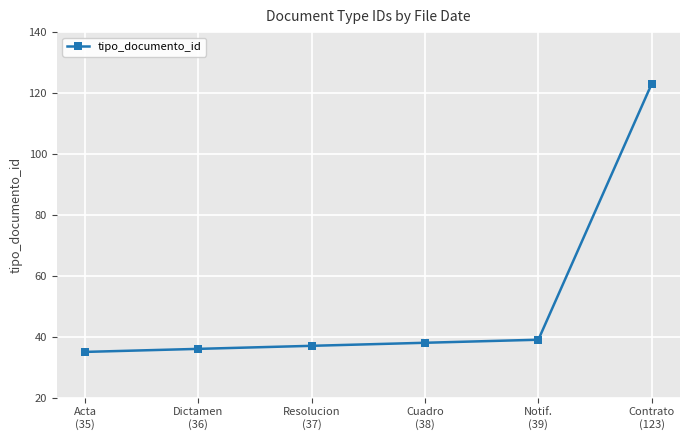

Between Resolucion
(37) and Contrato
(123), which is larger?

Contrato
(123)